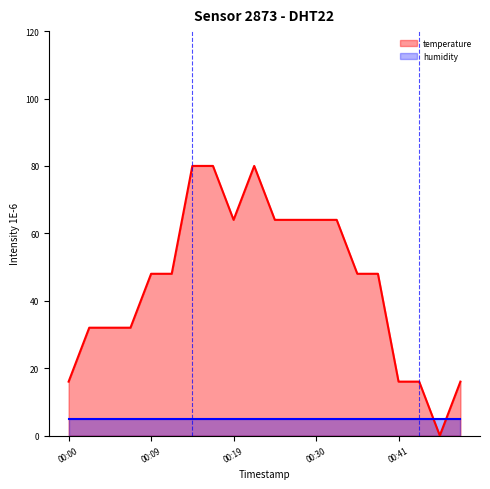

Reading left to right, extract all data points from this chart.

16.0	32.0	32.0	32.0	48.0	48.0	80.0	80.0	64.0	80.0	64.0	64.0	64.0	64.0	48.0	48.0	16.0	16.0	0.0	16.0